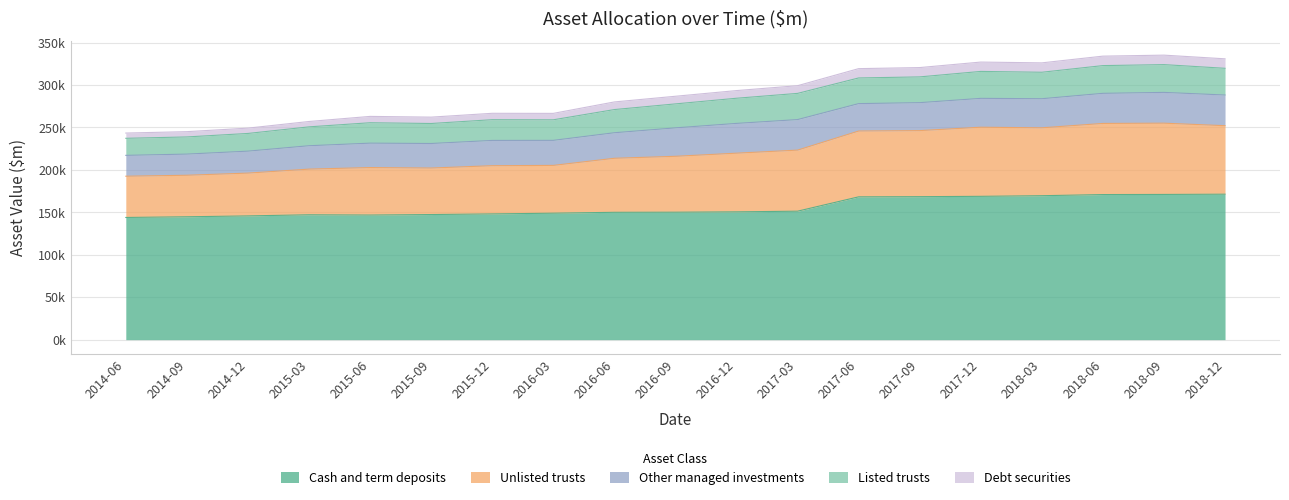

Which category has the lowest value across all series?

2014-06